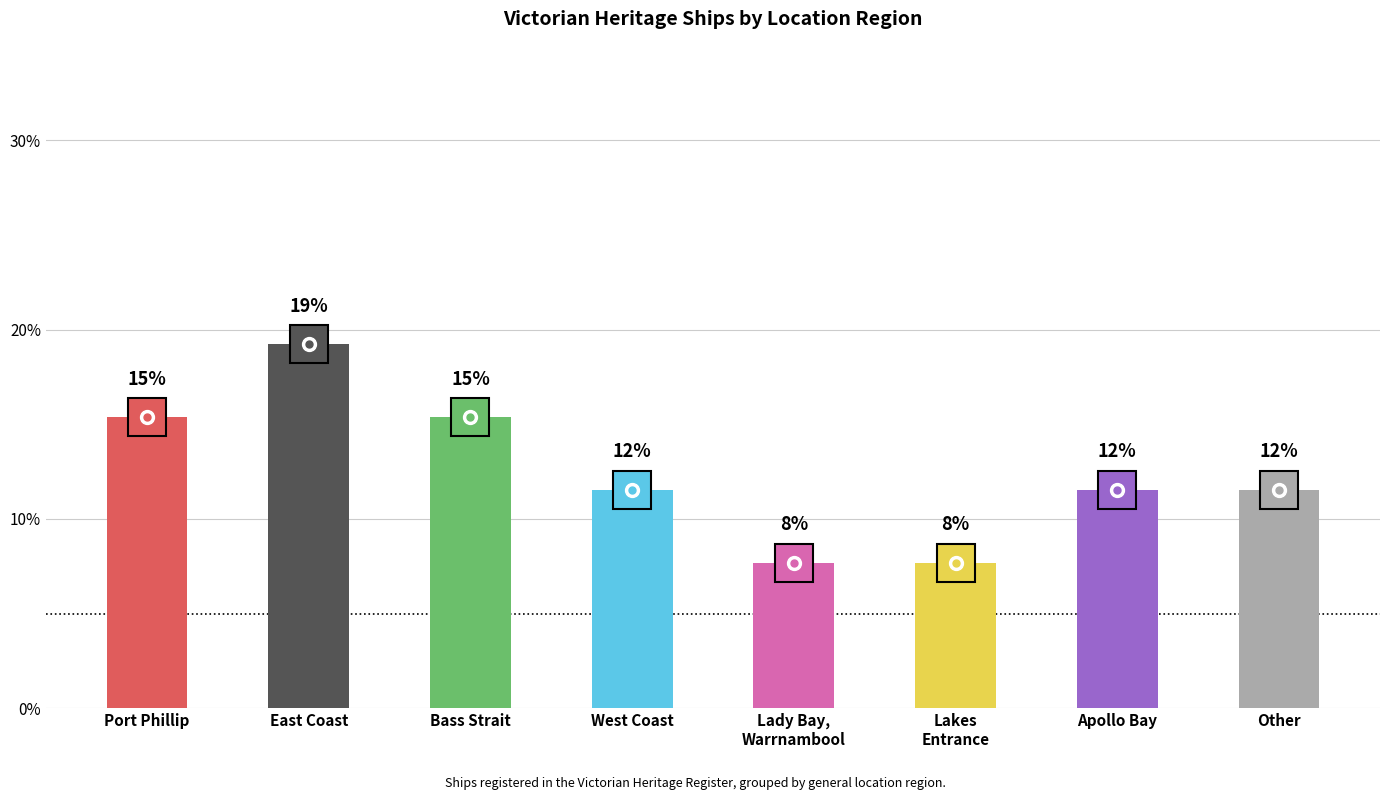

How many bars are there in total?

8